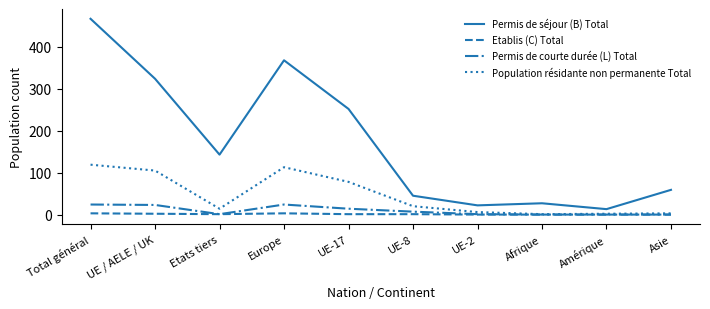

At which category is the sum across all series the highest?

Total général